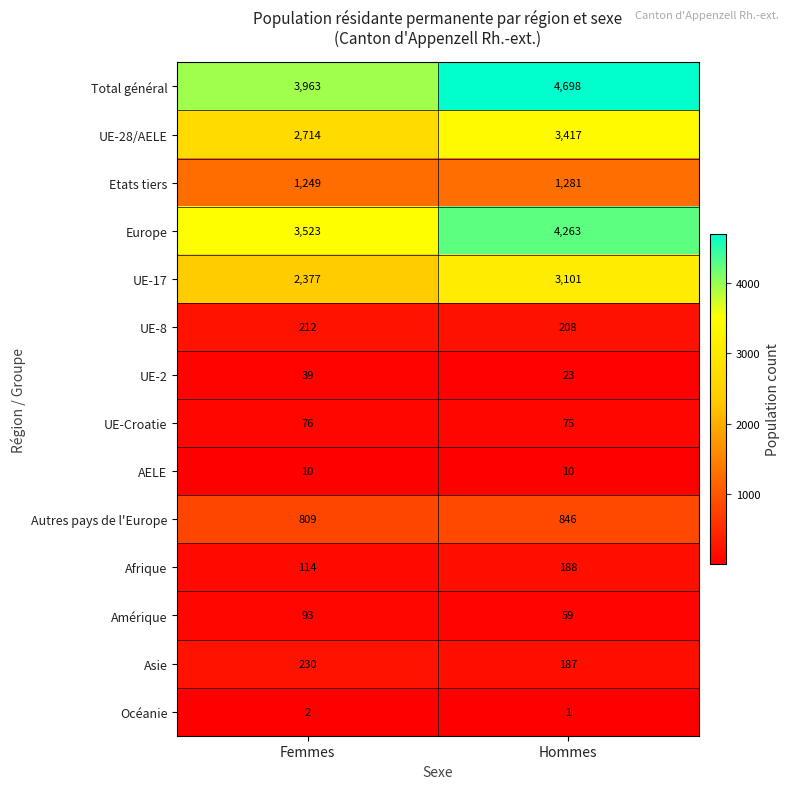

Reading right to left, transcribe all the data shown in this chart.

Total général: Hommes=4698	Femmes=3963
UE-28/AELE: Hommes=3417	Femmes=2714
Etats tiers: Hommes=1281	Femmes=1249
Europe: Hommes=4263	Femmes=3523
UE-17: Hommes=3101	Femmes=2377
UE-8: Hommes=208	Femmes=212
UE-2: Hommes=23	Femmes=39
UE-Croatie: Hommes=75	Femmes=76
AELE: Hommes=10	Femmes=10
Autres pays de l'Europe: Hommes=846	Femmes=809
Afrique: Hommes=188	Femmes=114
Amérique: Hommes=59	Femmes=93
Asie: Hommes=187	Femmes=230
Océanie: Hommes=1	Femmes=2